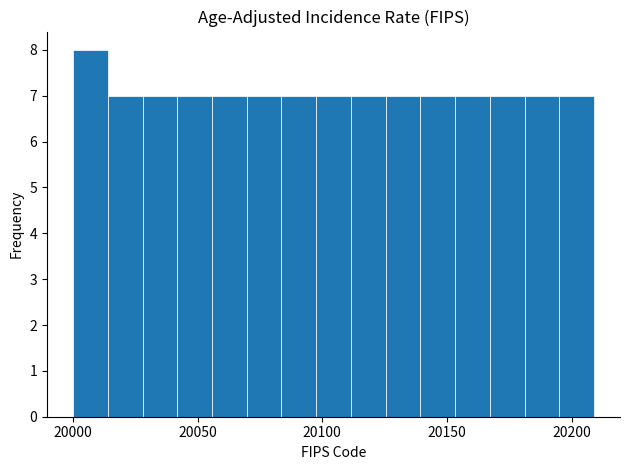

Read against the x-axis, roughly where is the centre of the tallest bar?

20005